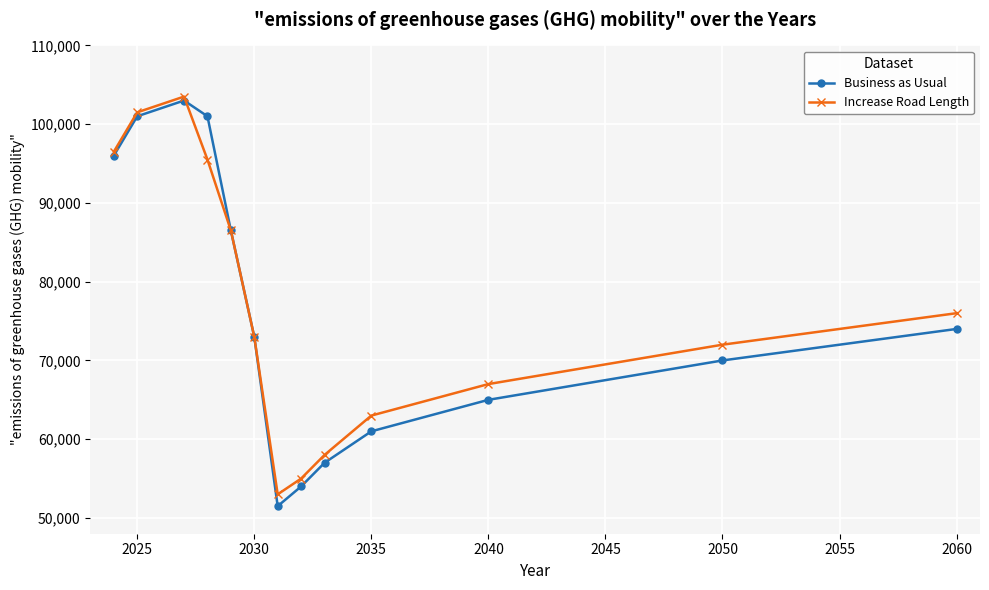

What are all the series names shown in the legend?

Business as Usual, Increase Road Length